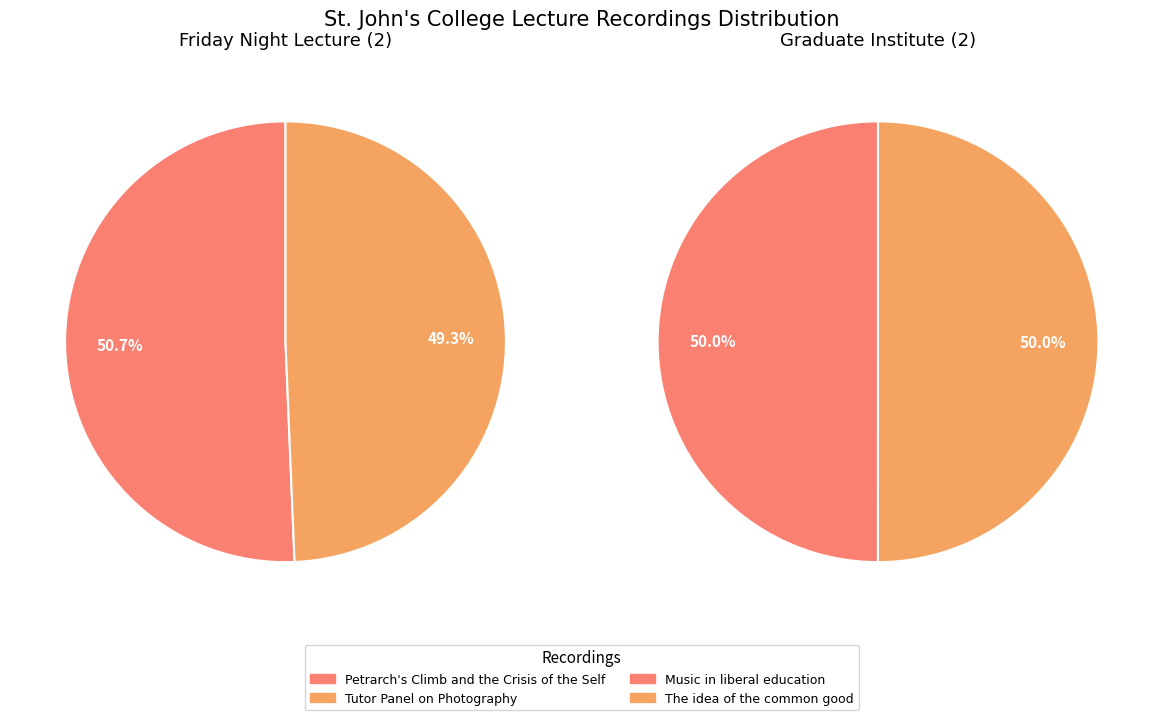

Do 1 and 0 together represent more than half of the pie?

Yes